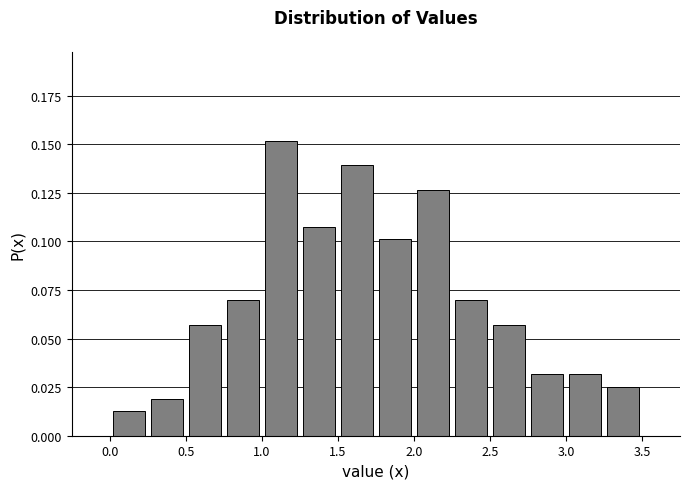

Over which range of the x-axis is the bar tallest?

1.00 to 1.25